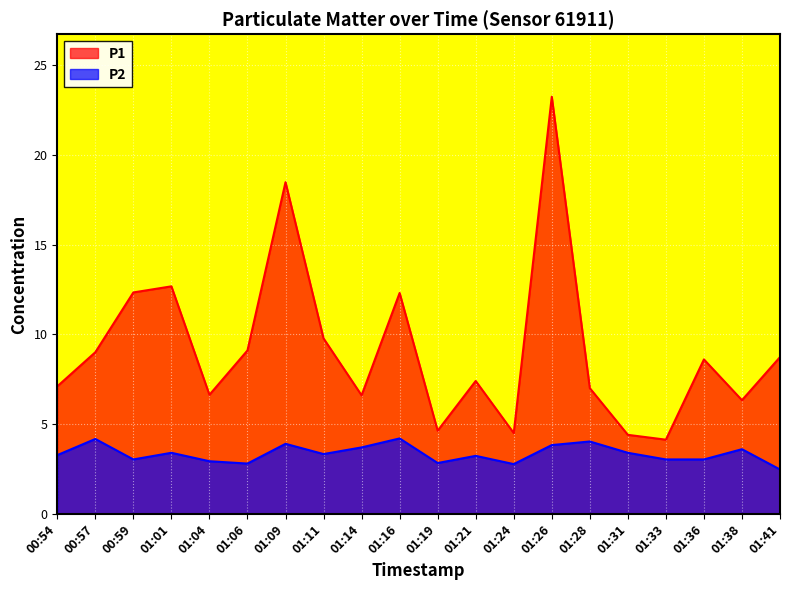

Is it true that P2 equals 2.8 at 01:24?

True